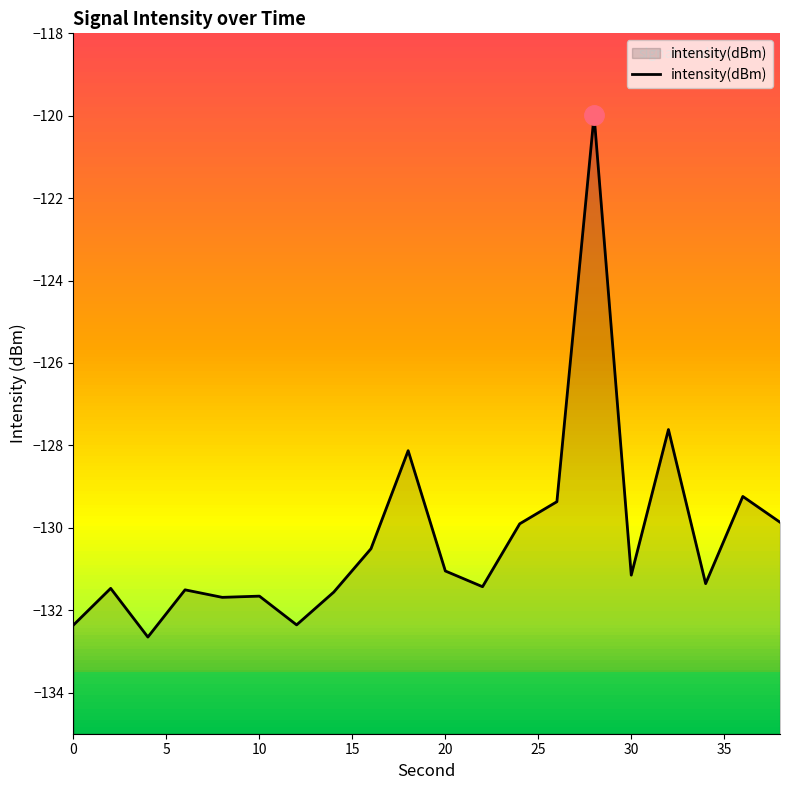

What is the difference between the maximum and minimum values?

12.7